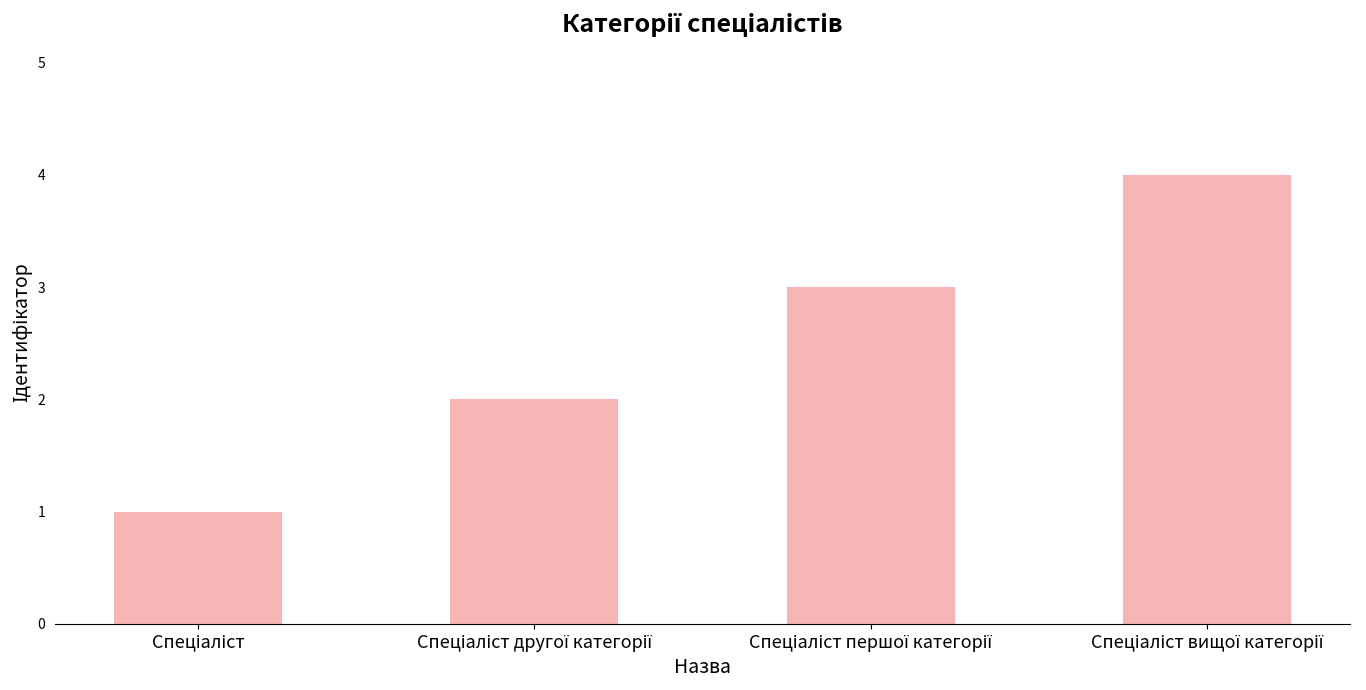

What is the difference between the maximum and minimum values?

3